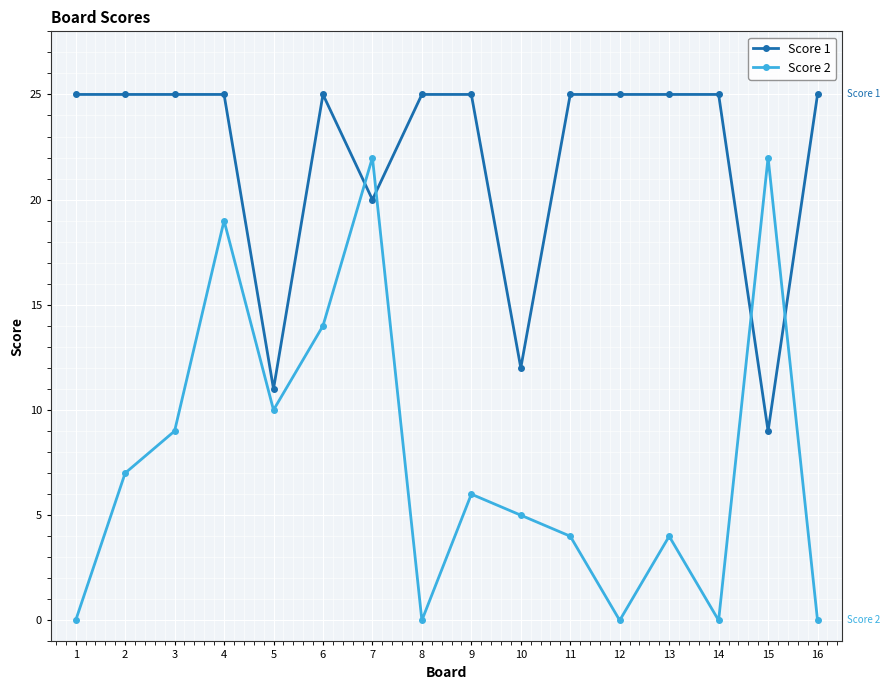

What is the value of the Score 1 point at the 3rd from the left?

25